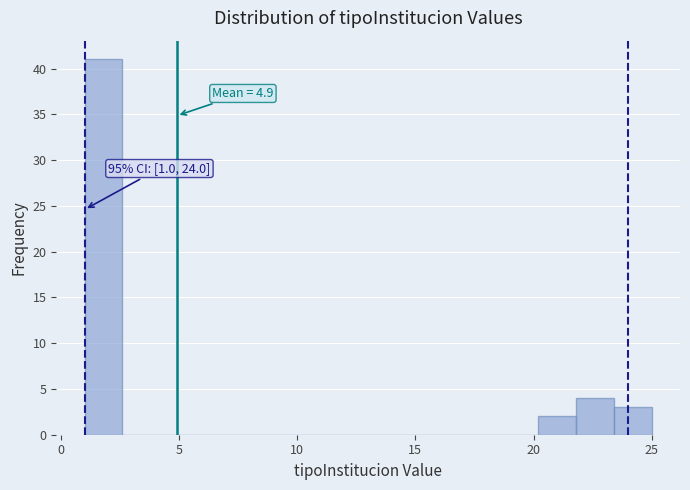

Read against the x-axis, roughly where is the centre of the tallest bar?

2.0